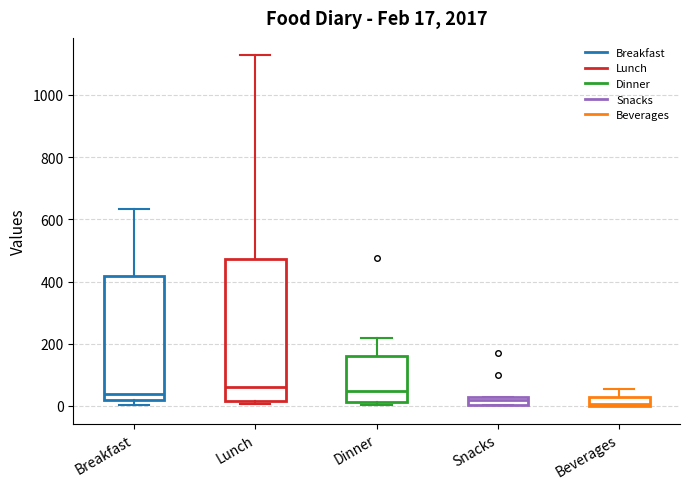

Which box is the tallest, from its lower edge to its upper edge?

Lunch